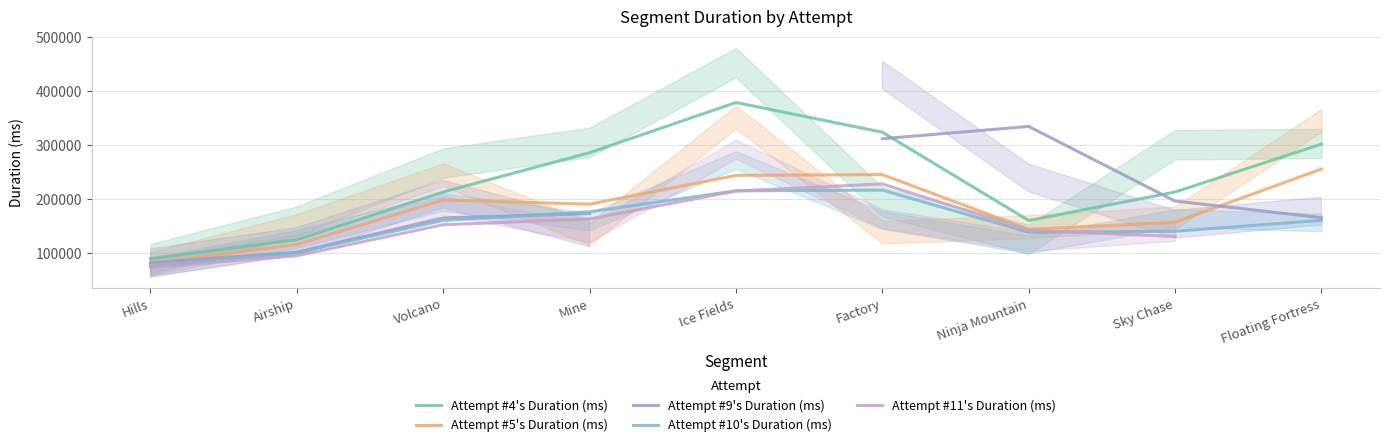

What is the label of the 3rd point from the right?

Ninja Mountain